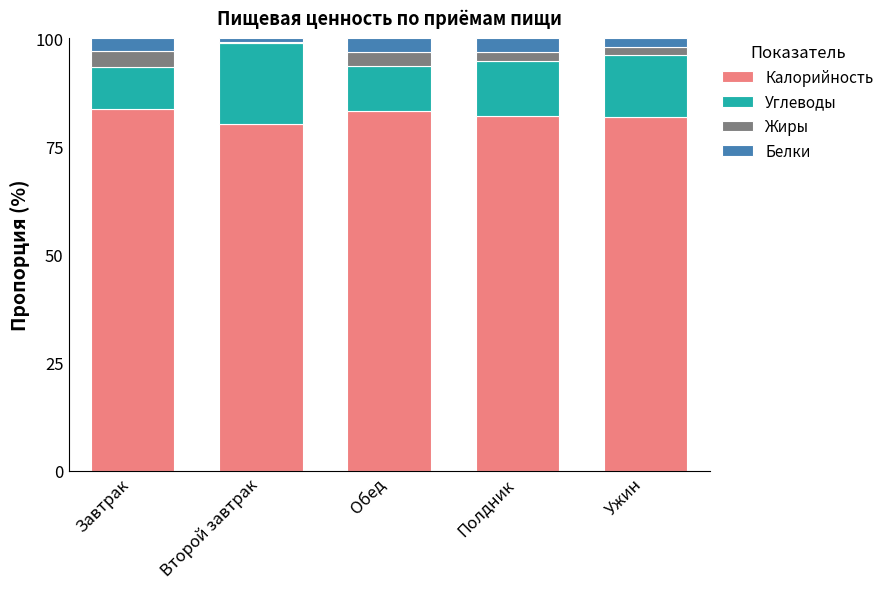

What is the highest value of the Калорийность series?

83.7